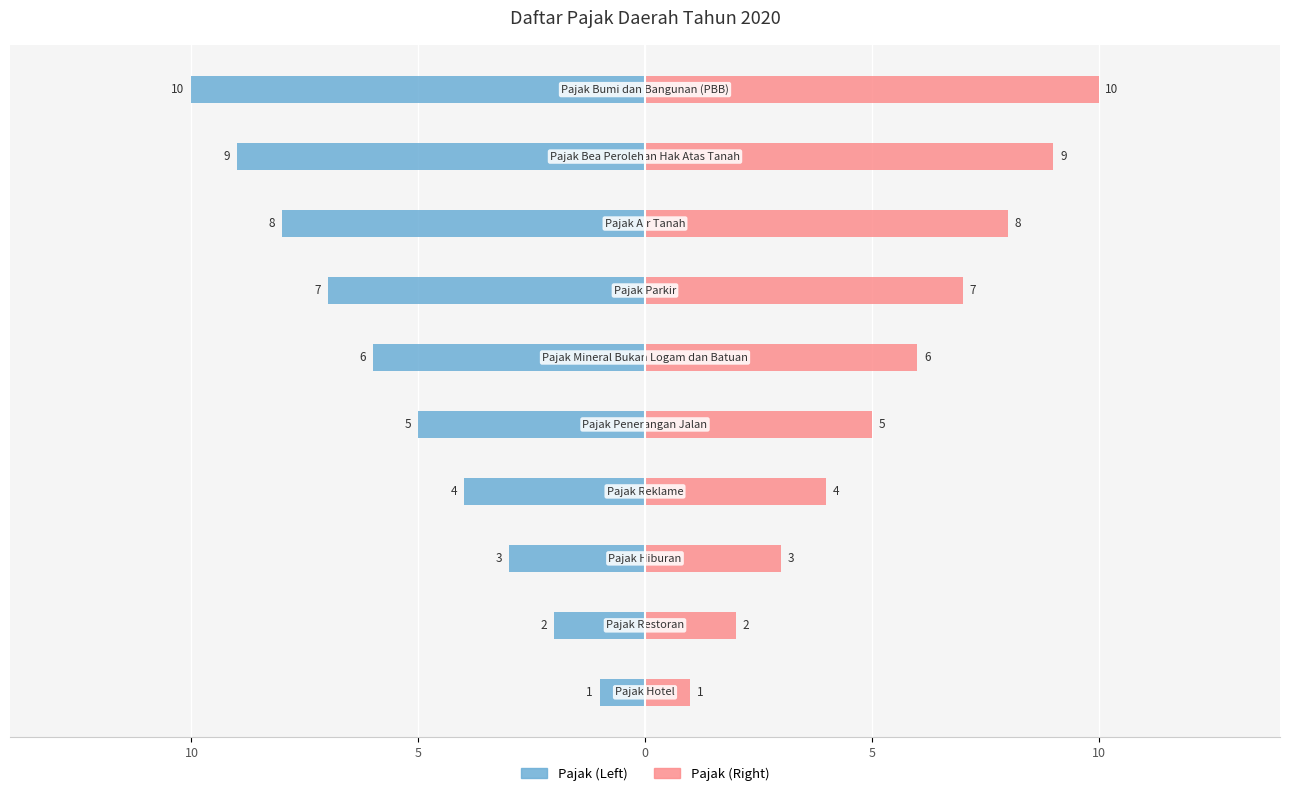

What is the label of the 1st bar from the left?

10